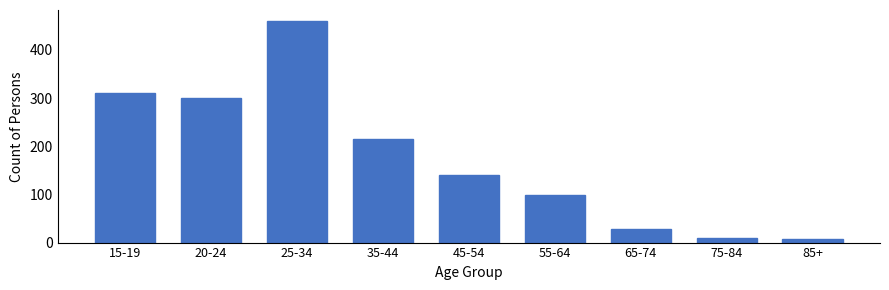

Reading left to right, extract all data points from this chart.

311	301	460	216	140	98	28	9	7